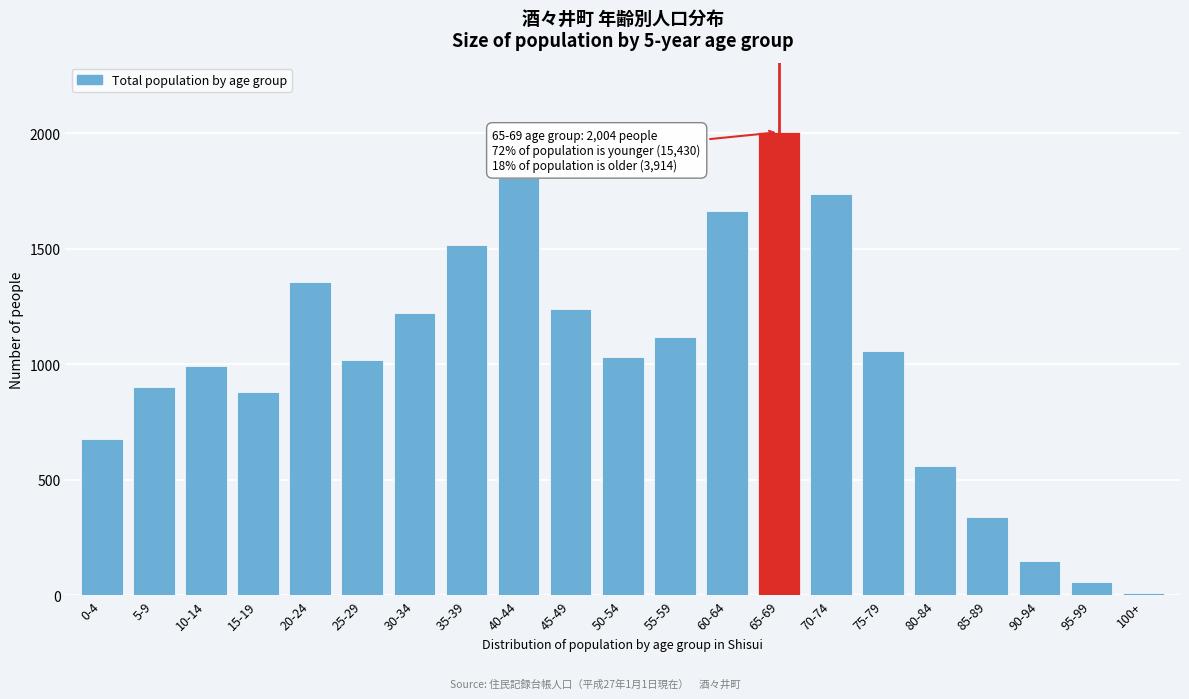

Reading left to right, transcribe all the data shown in this chart.

0-4=677	5-9=902	10-14=994	15-19=882	20-24=1355	25-29=1019	30-34=1223	35-39=1518	40-44=1804	45-49=1241	50-54=1033	55-59=1118	60-64=1664	65-69=2004	70-74=1737	75-79=1057	80-84=559	85-89=339	90-94=151	95-99=59	100+=12